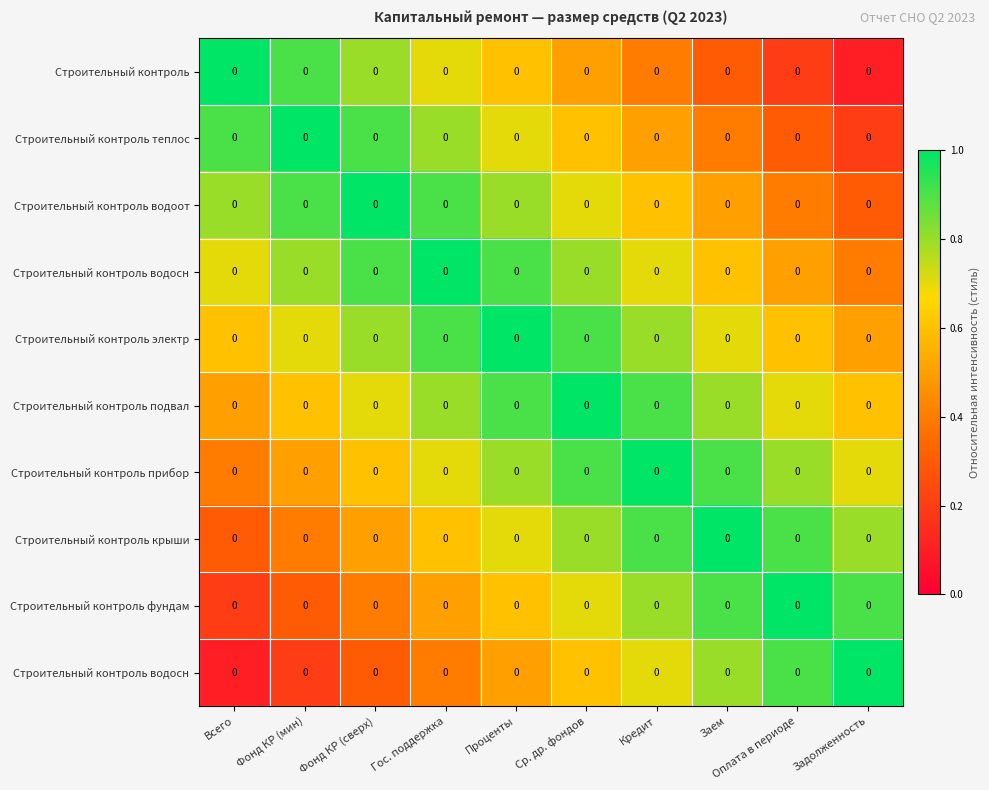

What is the spread (max minus min) of values at Заем?

0.7